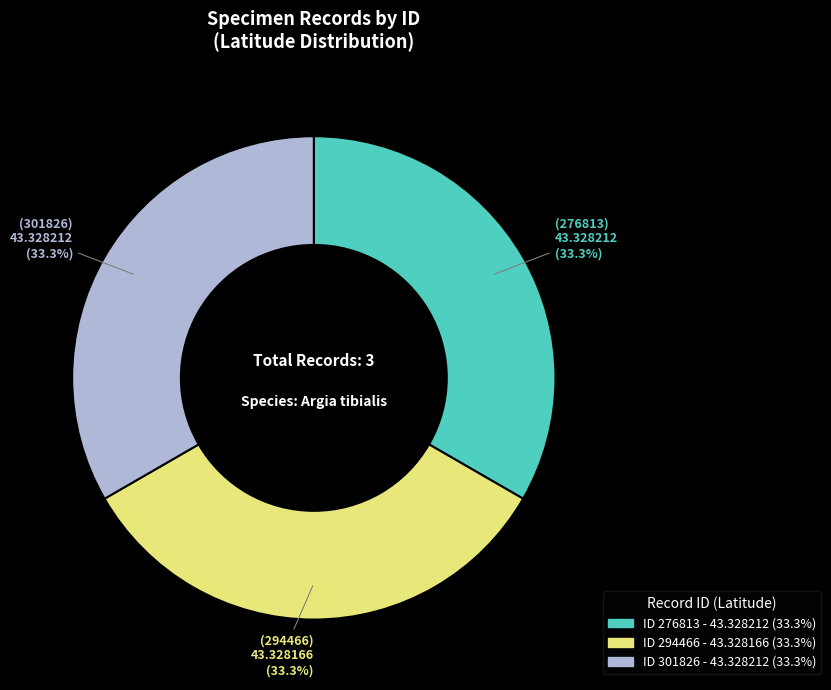

Is there any slice that represents more than half of the pie?

No